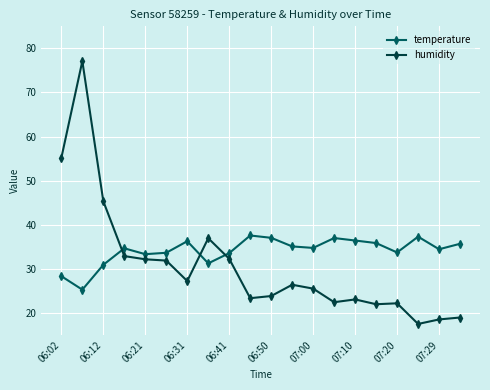

What is the value of the temperature point at the 7th from the left?

36.3